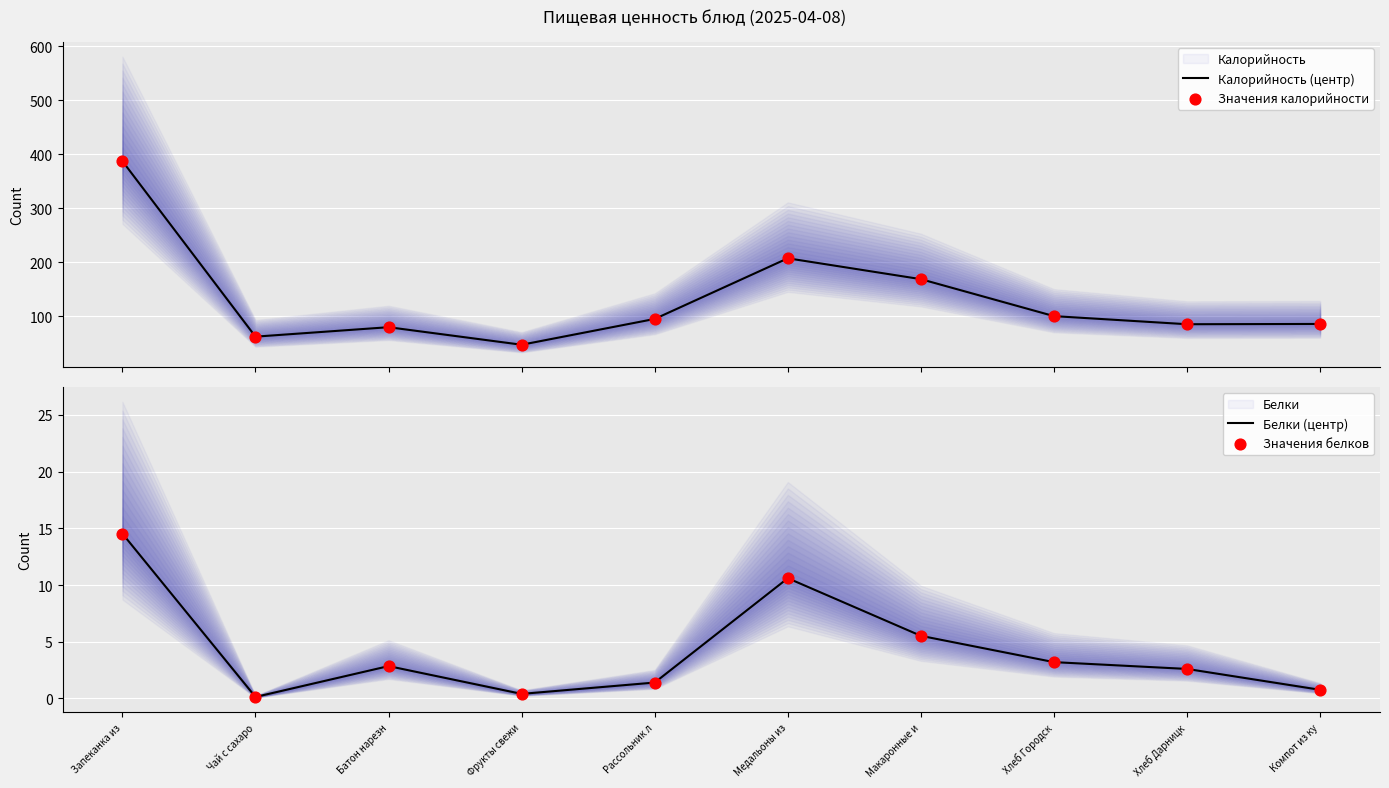

Which series reaches the maximum Y coordinate?

Калорийность (центр)